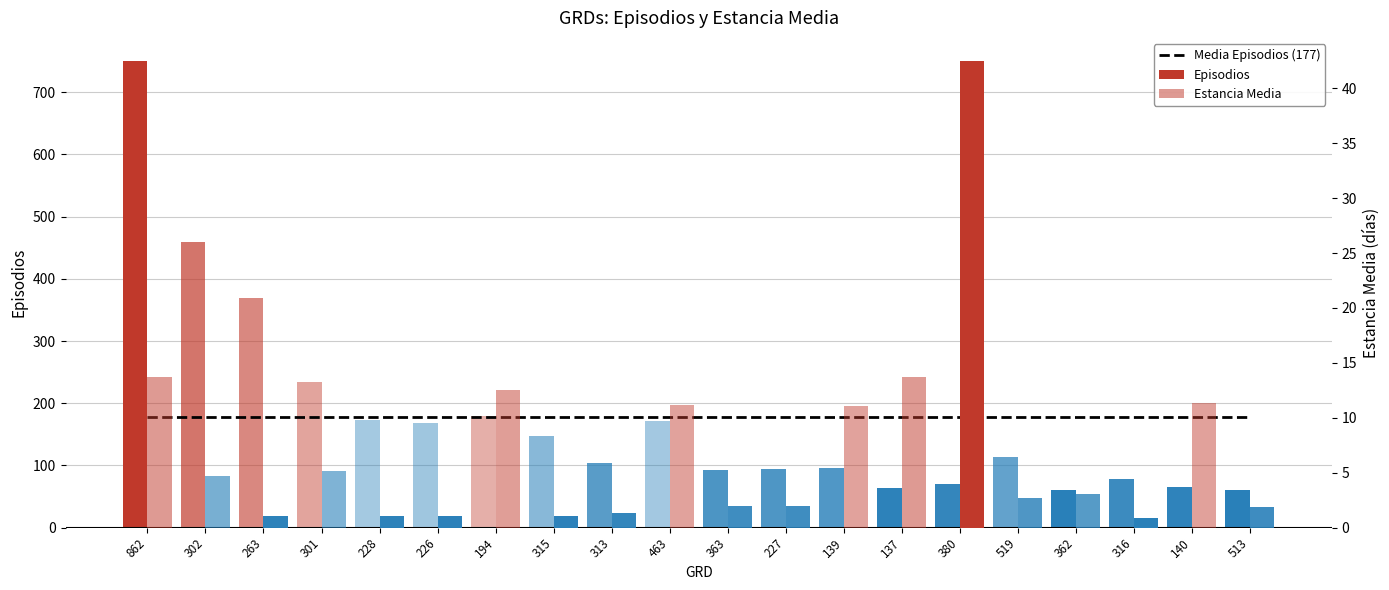

What is the maximum value shown in the chart?

750.0